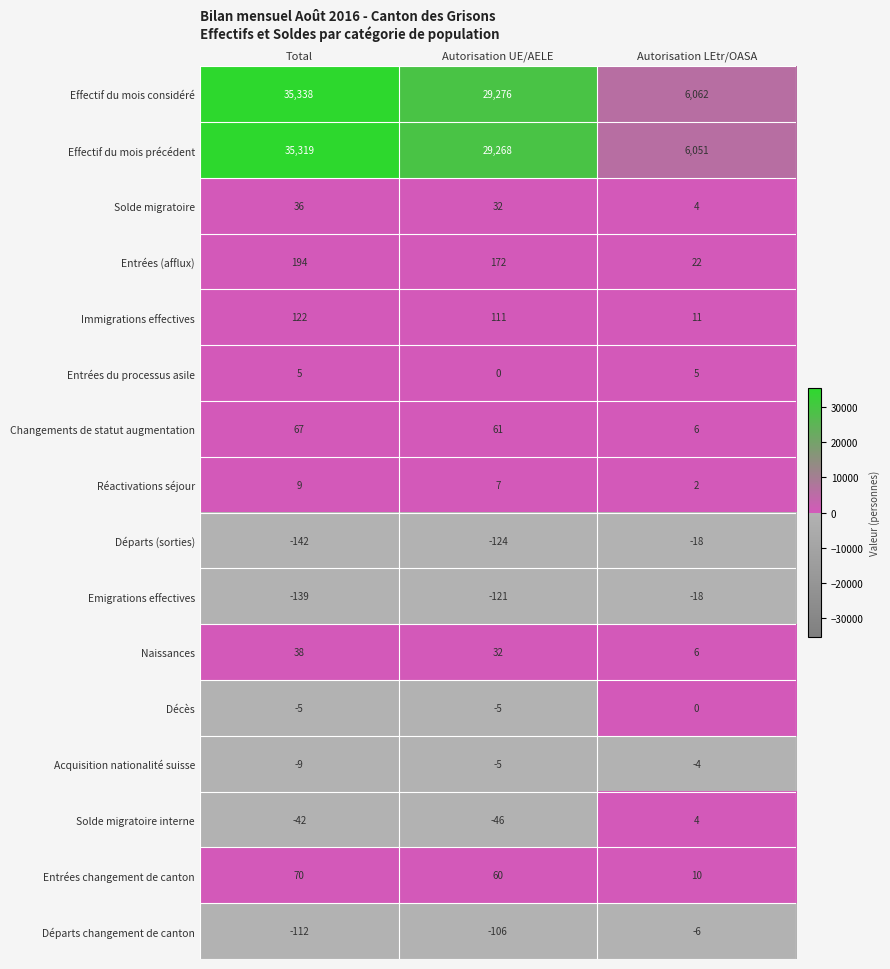

What is the spread (max minus min) of values at Autorisation LEtr/OASA?

6080